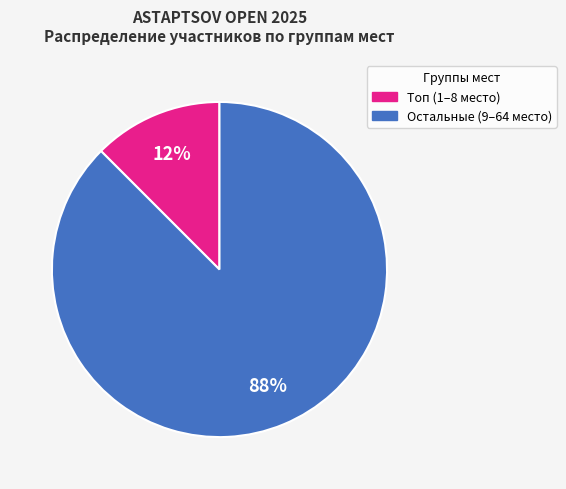

To the nearest percent, what is the average slice percentage?

50%